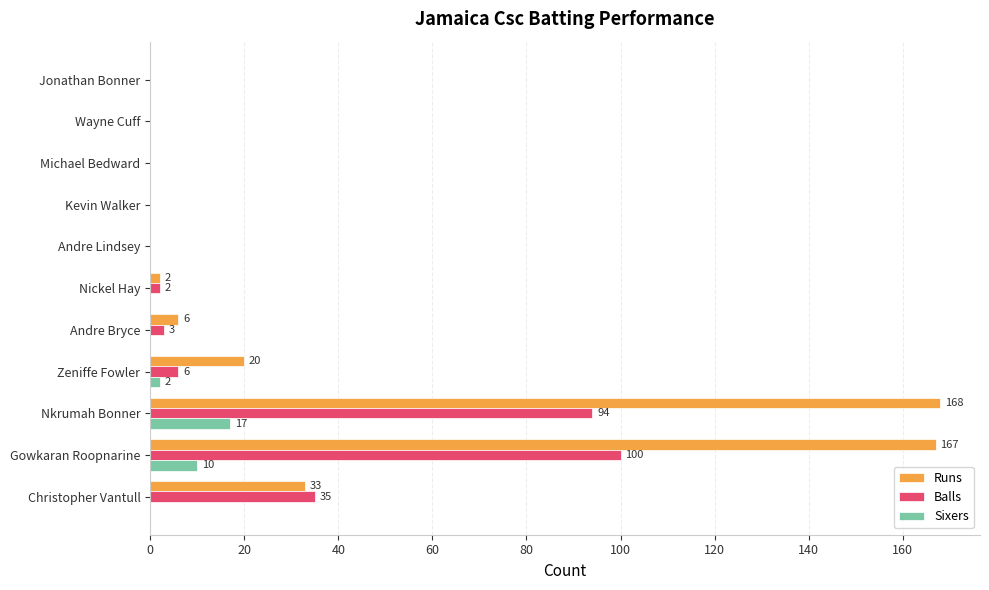

What is the maximum value shown in the chart?

168